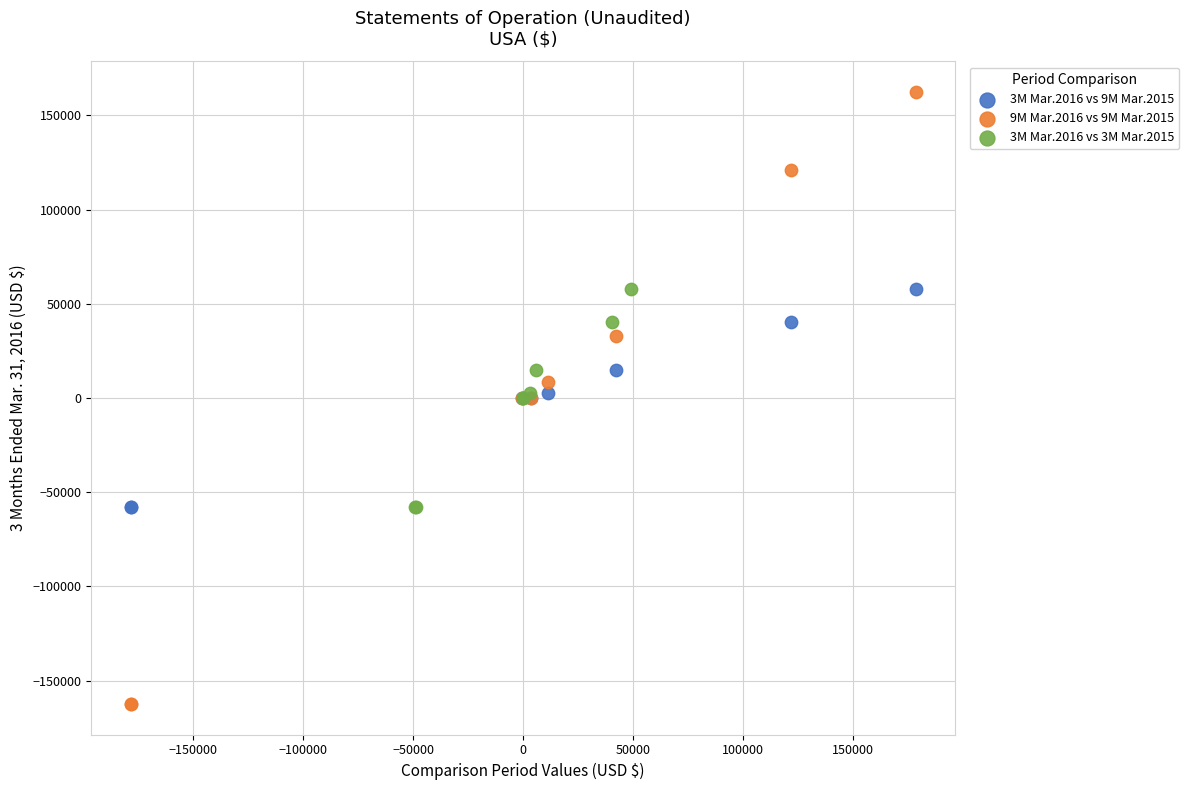

Which series reaches the minimum Y coordinate?

9M Mar.2016 vs 9M Mar.2015